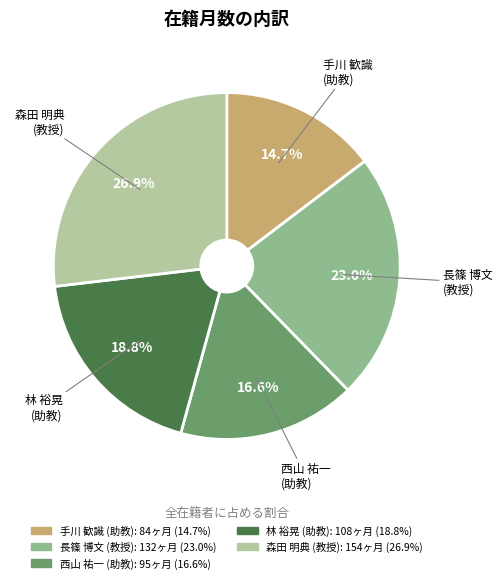

Which slice is the smallest?

手川 歓識 (助教)